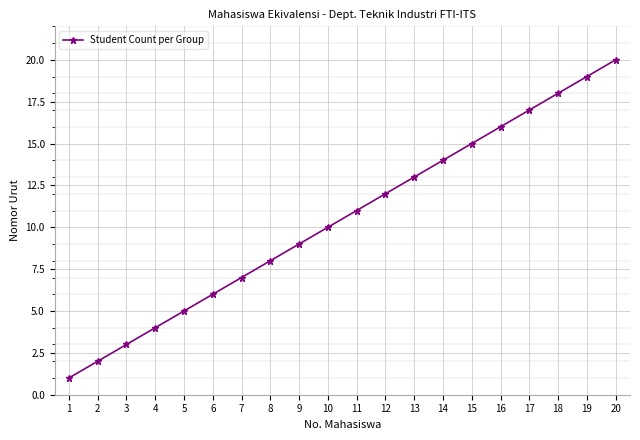

How many series are shown in this chart?

1